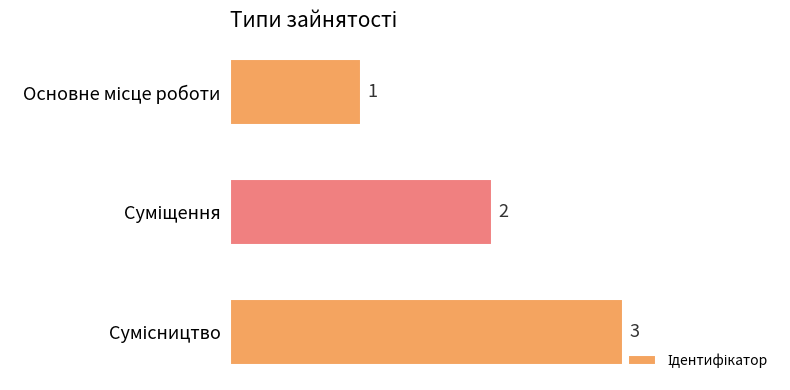

What is the sum of all values?

6